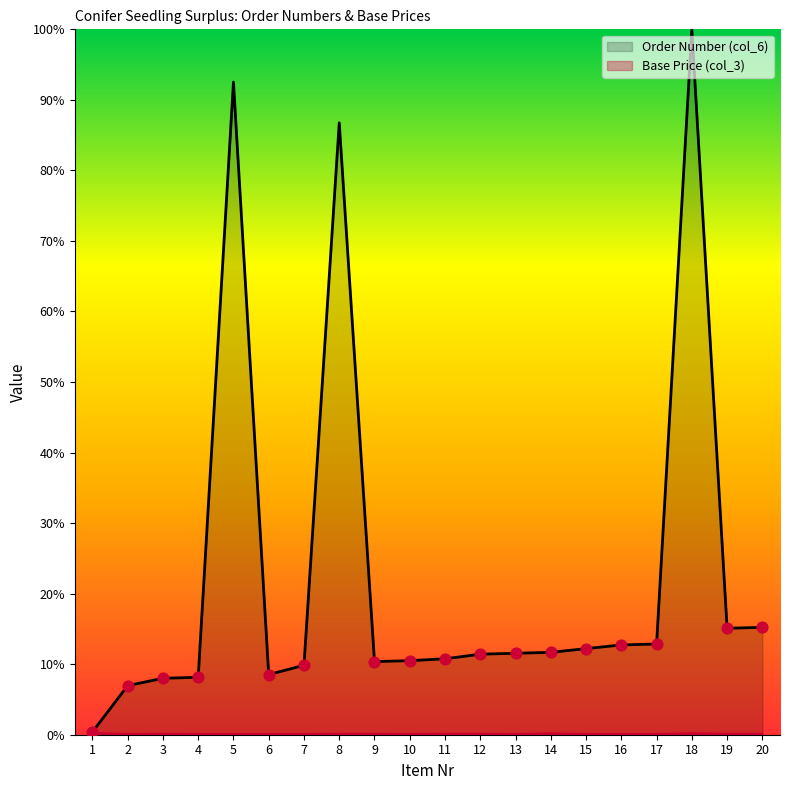

Which series has the widest spread of Y values?

Order Number (col_6)